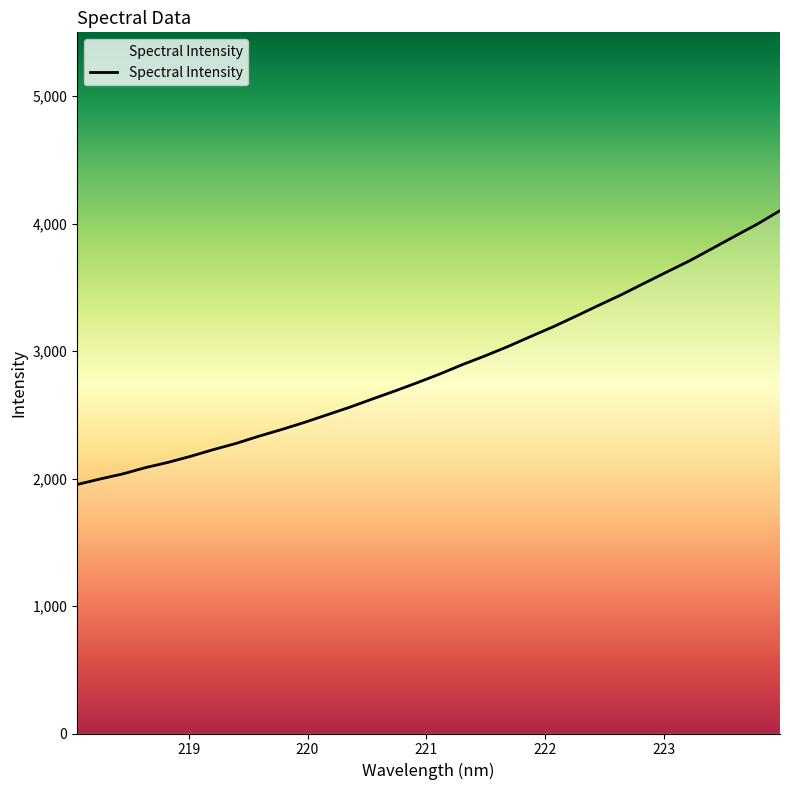

What is the minimum value shown in the chart?

1953.1